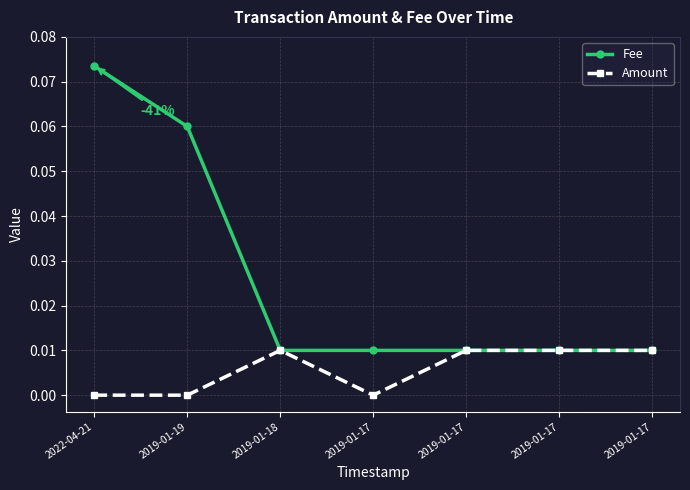

At 2022-04-21, list the series in order from smallest to largest.

Amount, Fee